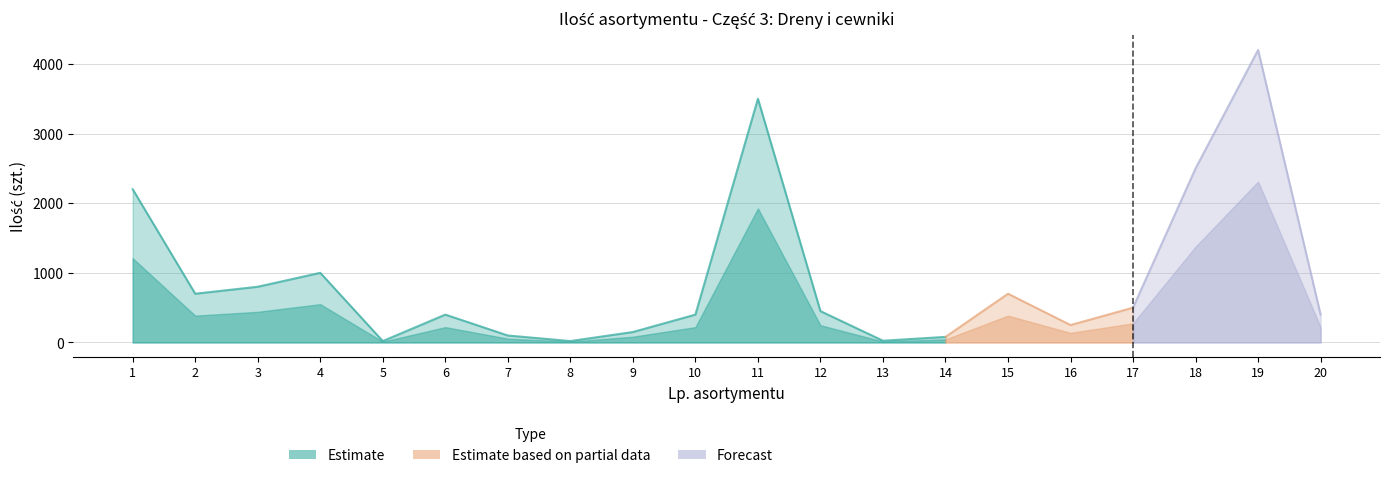

The value at 10 is 400. True or false?

True